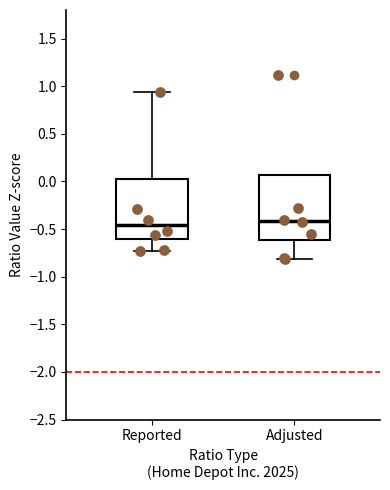

Reading left to right, read every box against the y-axis: the position of its median line, the range the box covers, and the ends of its whiskers. The values are not printed on the chart, so give them approximately, as read against the axis.

Reported: median -0.45, box -0.60 to 0.00, whiskers -0.75 to 0.95
Adjusted: median -0.40, box -0.60 to 0.05, whiskers -0.80 to 0.05